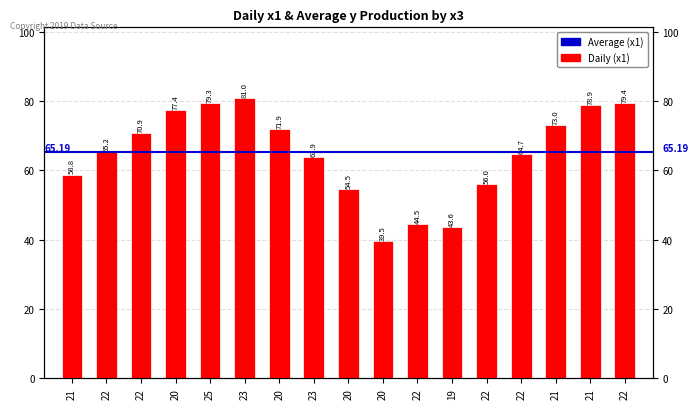

The chart shows a value of 71.9 at 20. True or false?

True